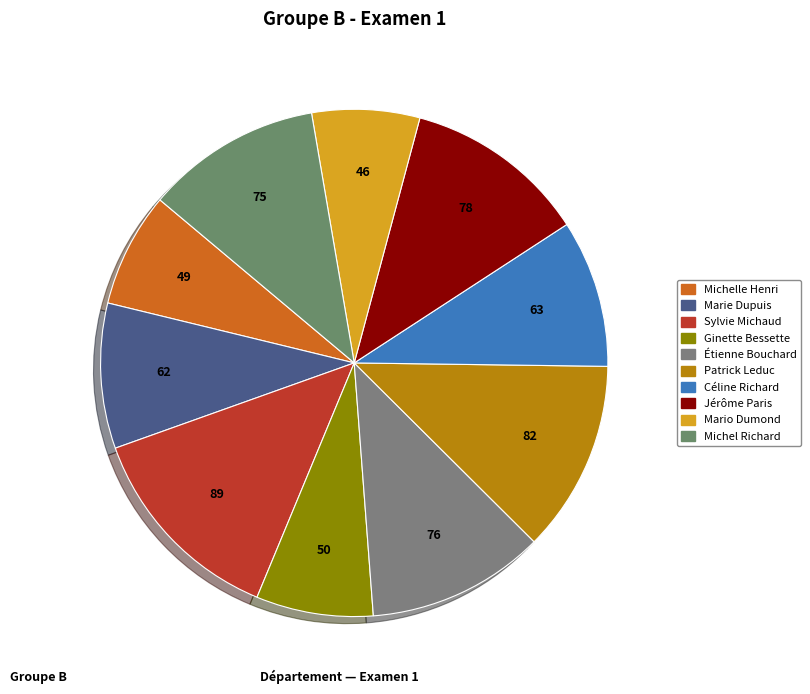

Count the number of slices in the pie.

10